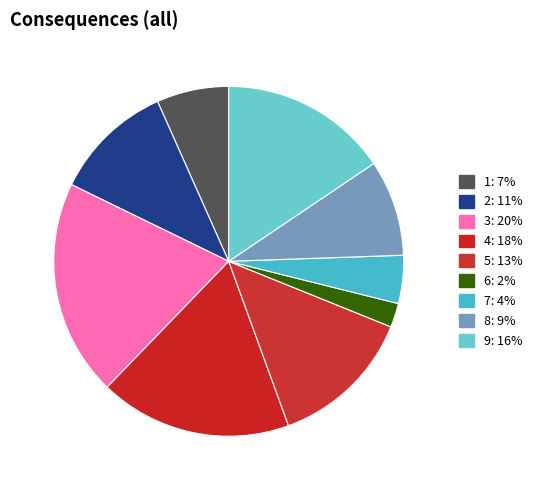

True or false: 2 accounts for 11% of the total.

True